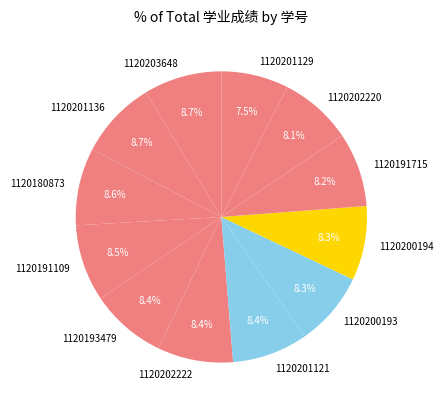

True or false: 1120202220 accounts for 21% of the total.

False